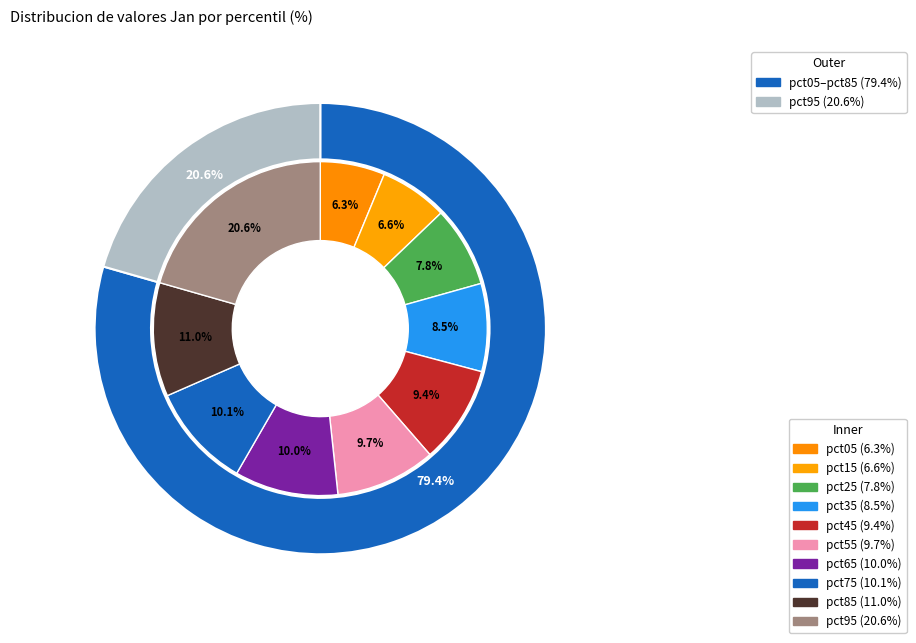

What percentage is the pct15 slice, to the nearest percent?

7%